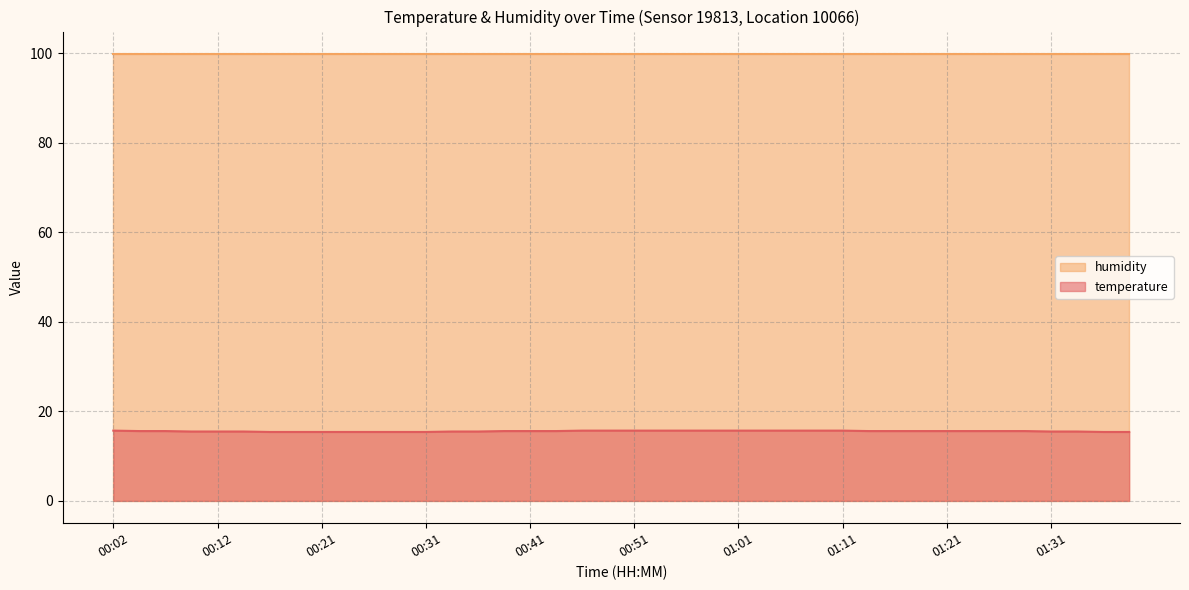

What is the smallest value displayed?

15.4